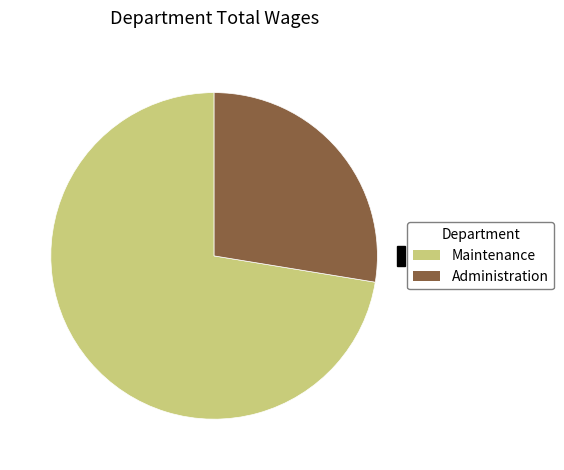

Is there any slice that represents more than half of the pie?

Yes